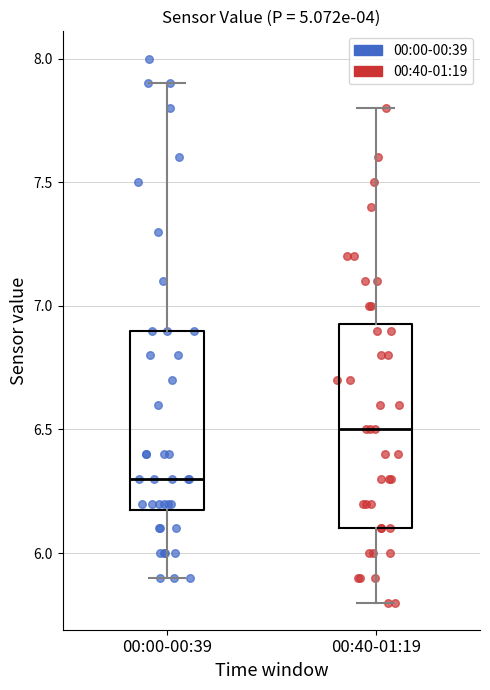

Which box has the highest median line?

00:40-01:19